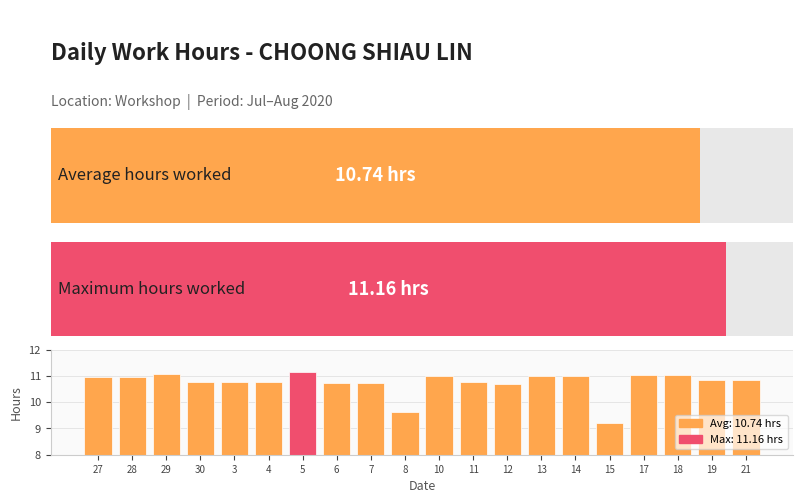

Which category has the lowest value across all series?

15